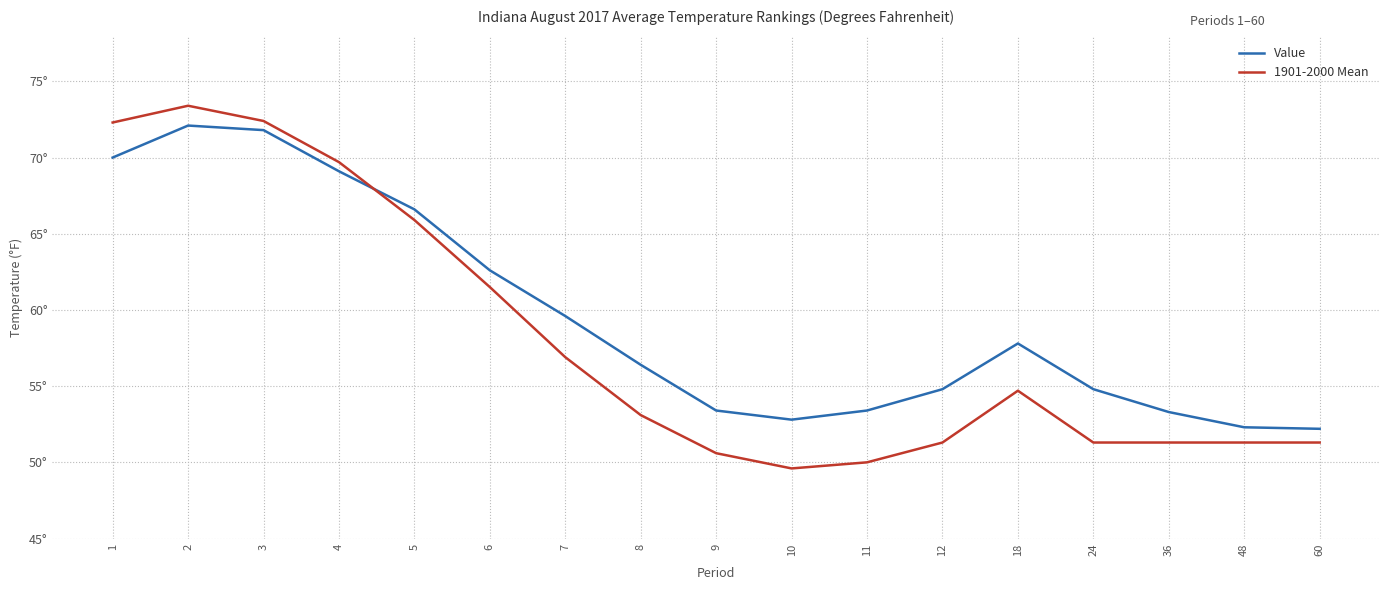

What is the sum of the Value values at 18 and 8?

114.2